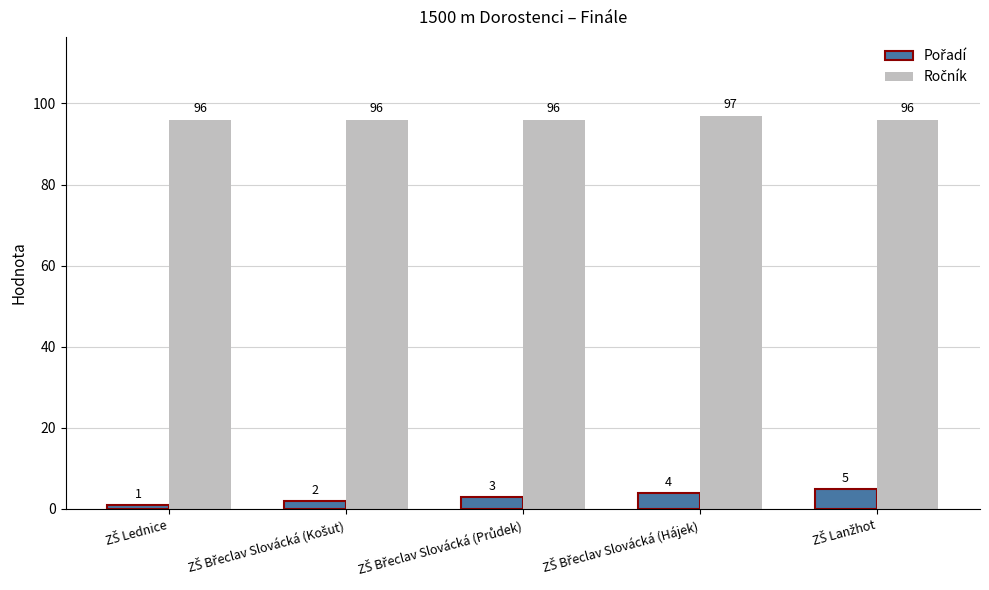

At how many categories does at least one series exceed 14?

5